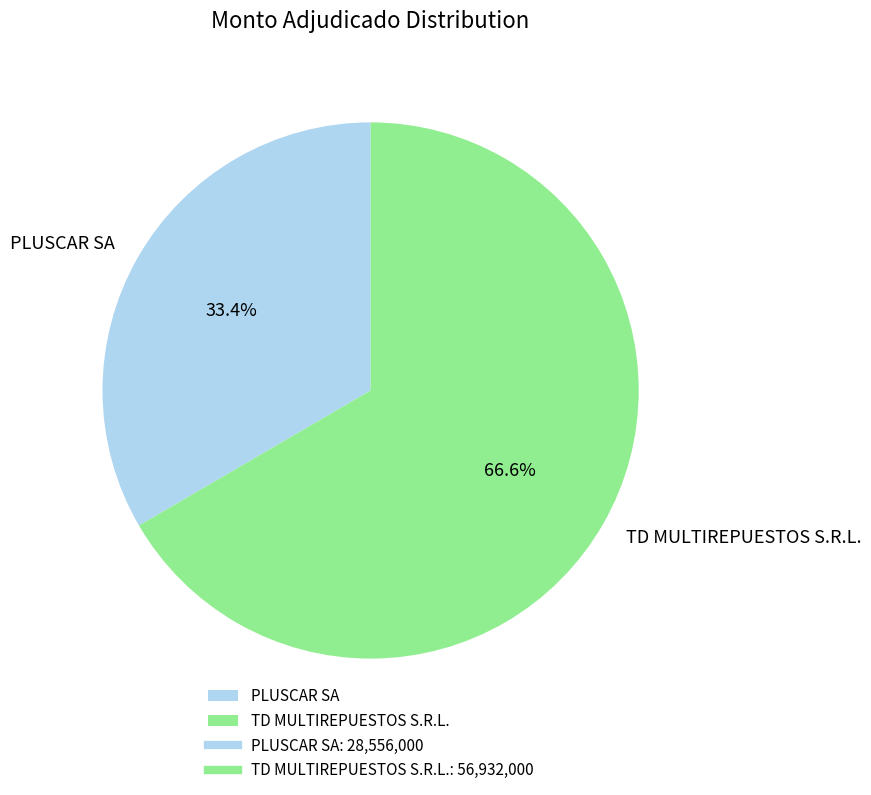

Rank the categories by value from highest to lowest.

TD MULTIREPUESTOS S.R.L., PLUSCAR SA